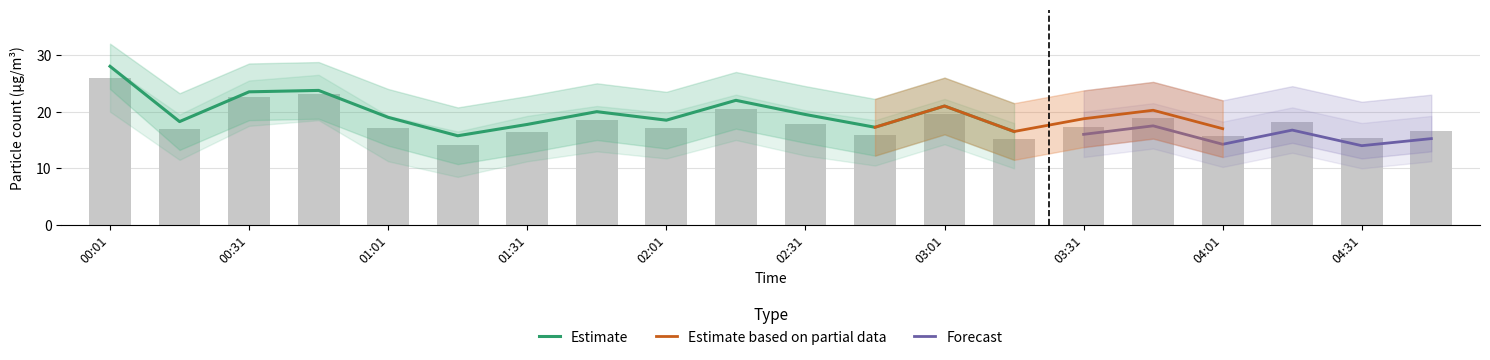

Is it true that Estimate equals 23.5 at 00:31?

True